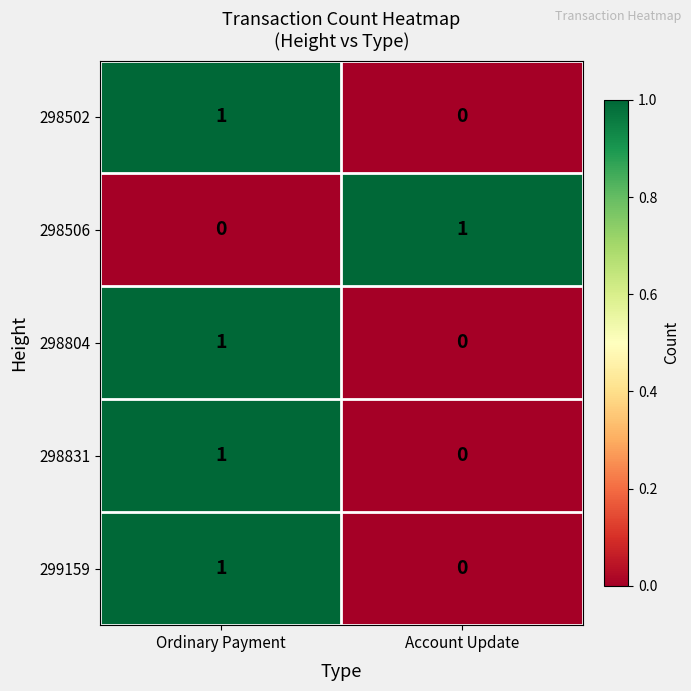

The 298831 series shows 1 at Ordinary Payment. True or false?

True